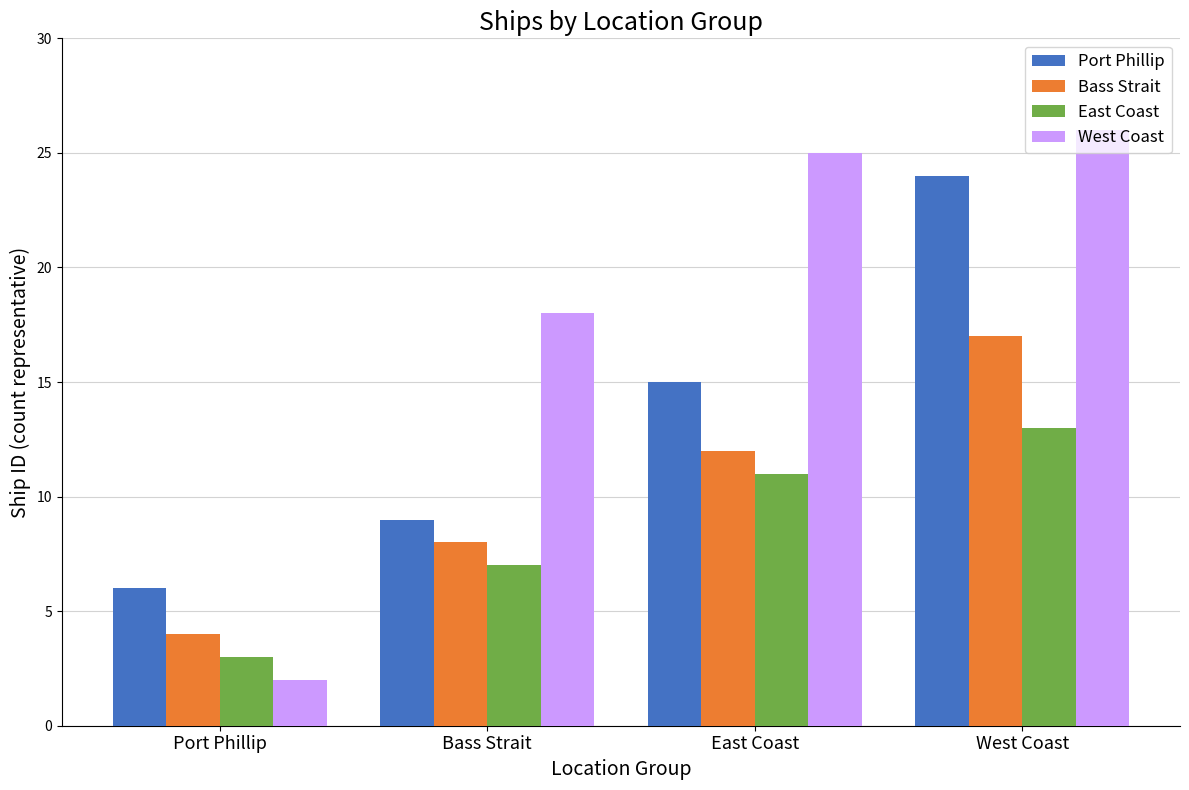

What position from the right is West Coast?

1